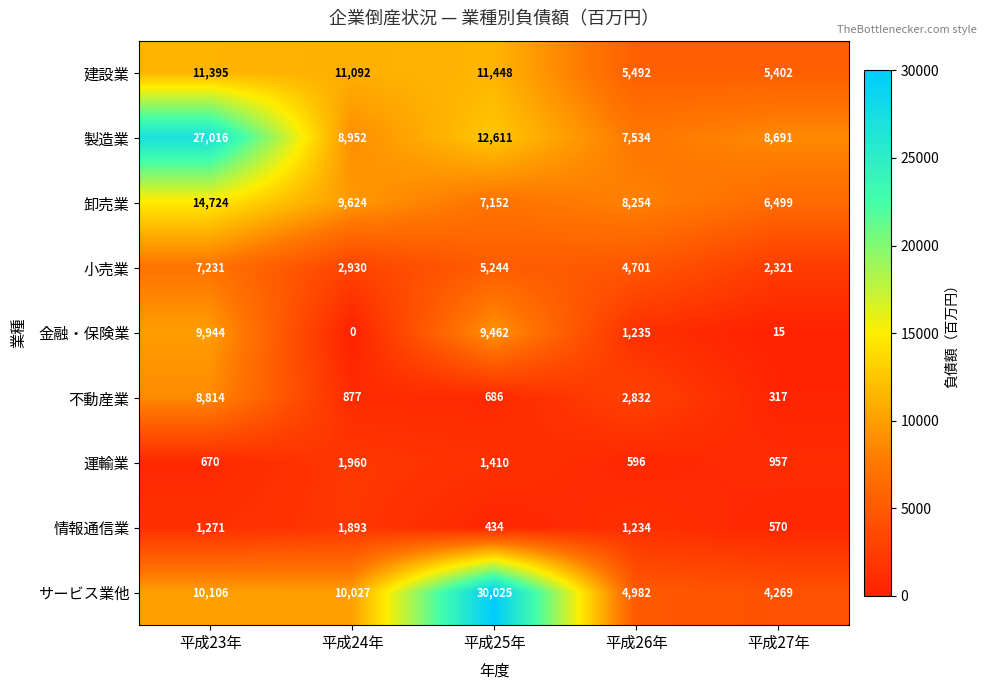

Rank the series by their maximum value, from lowest to highest.

情報通信業, 運輸業, 小売業, 不動産業, 金融・保険業, 建設業, 卸売業, 製造業, サービス業他